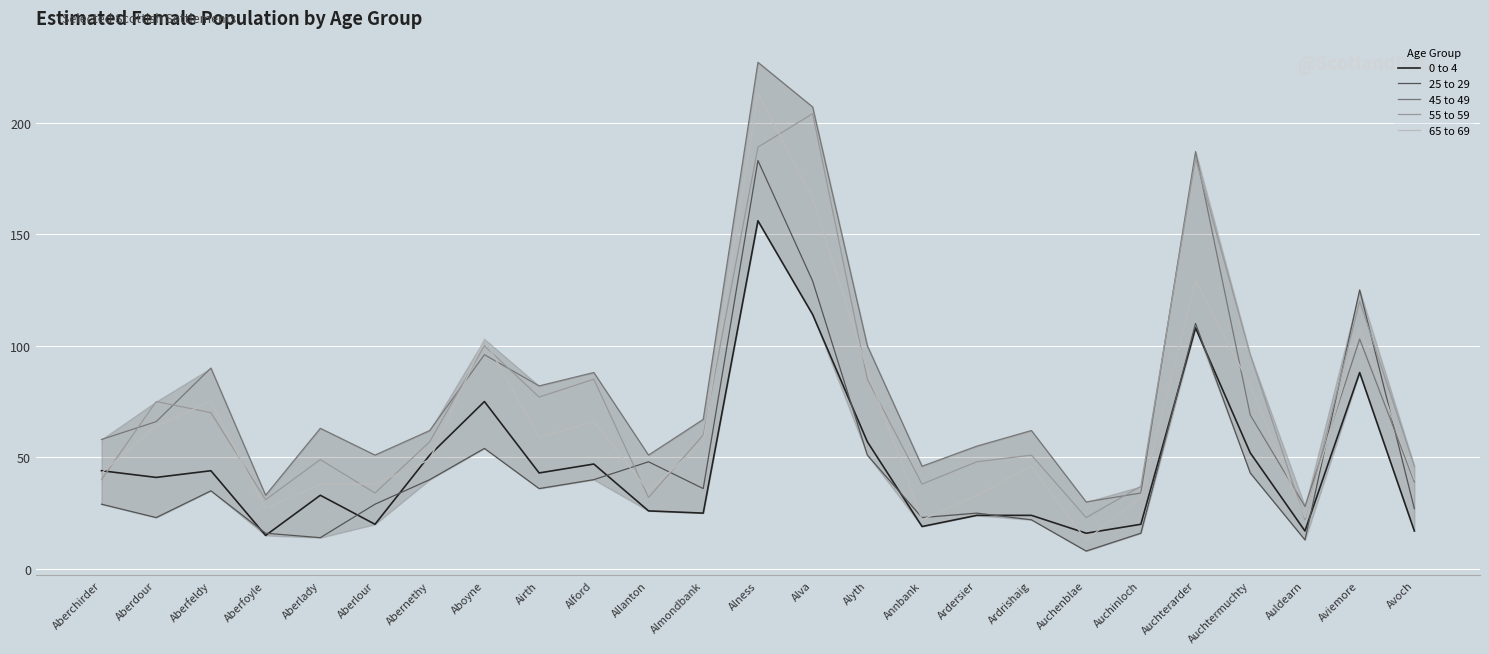

What is the spread (max minus min) of values at Auldearn?

15